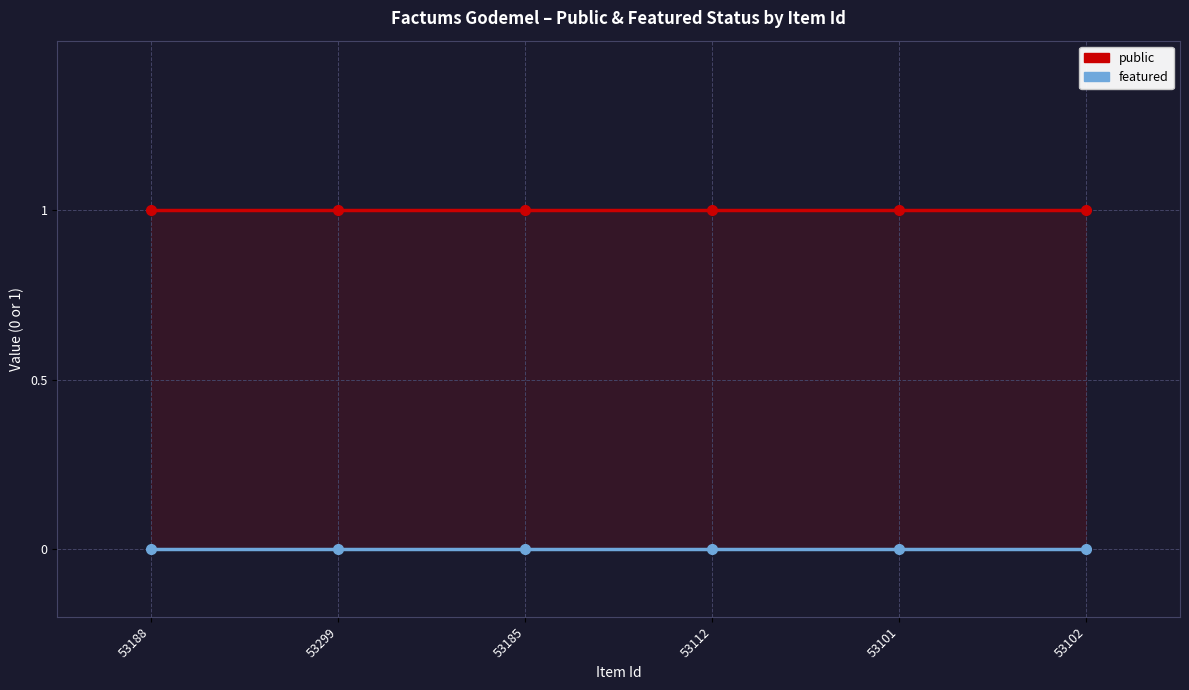

Where is featured nearest to the value 0?

53188